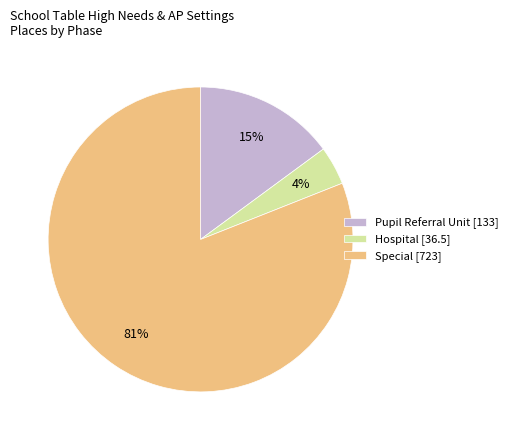

Which slice is the smallest?

Hospital